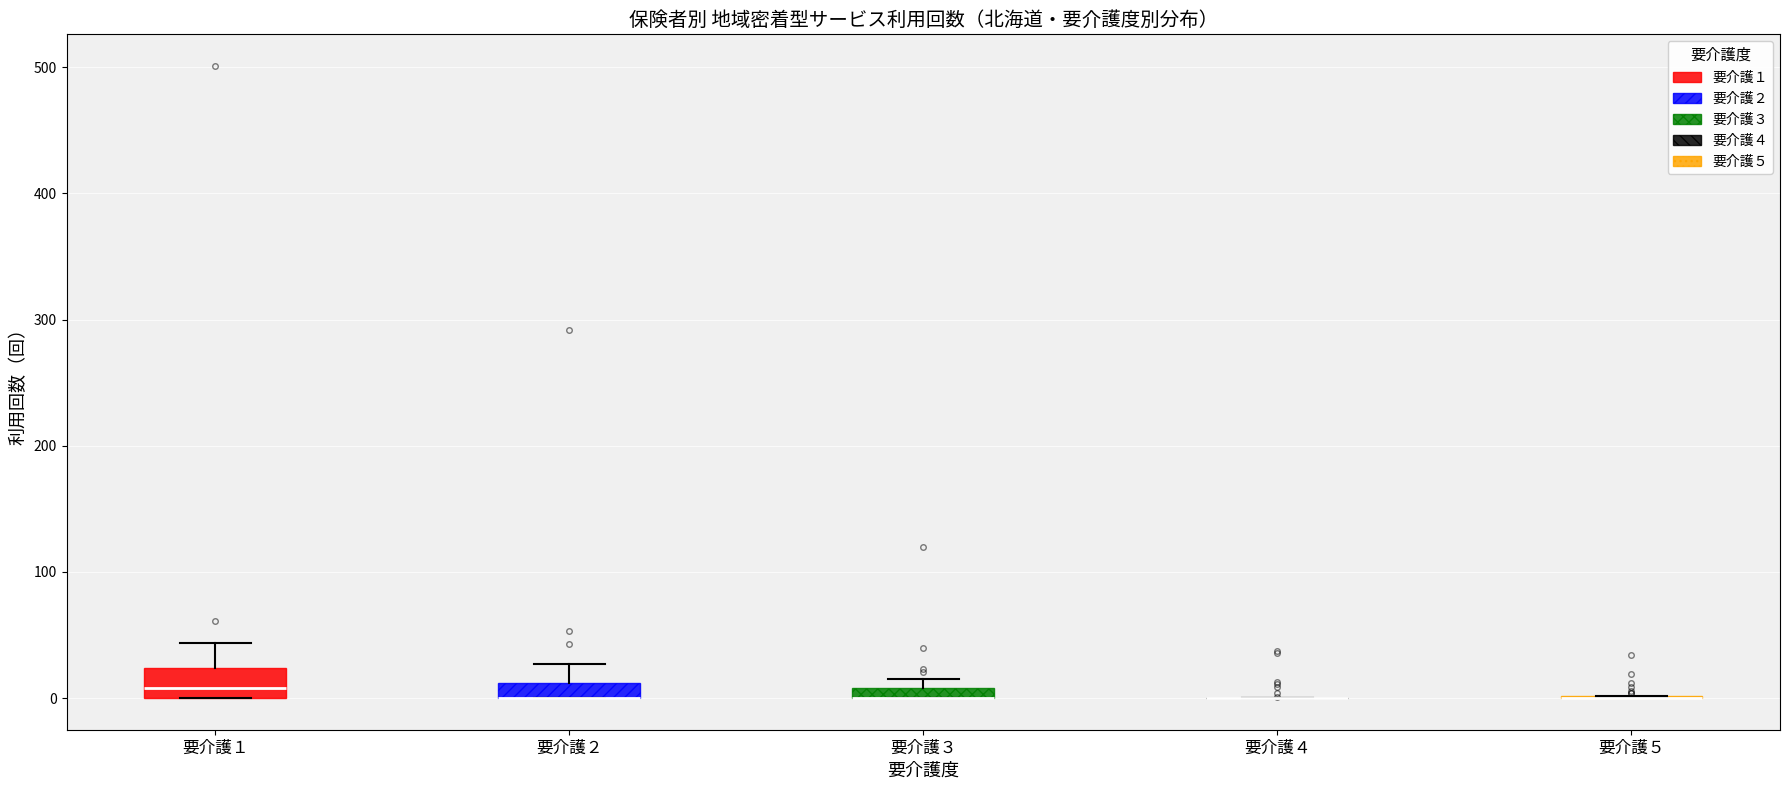

Comparing the boxes themselves (not the whiskers), which one is the tallest?

要介護１